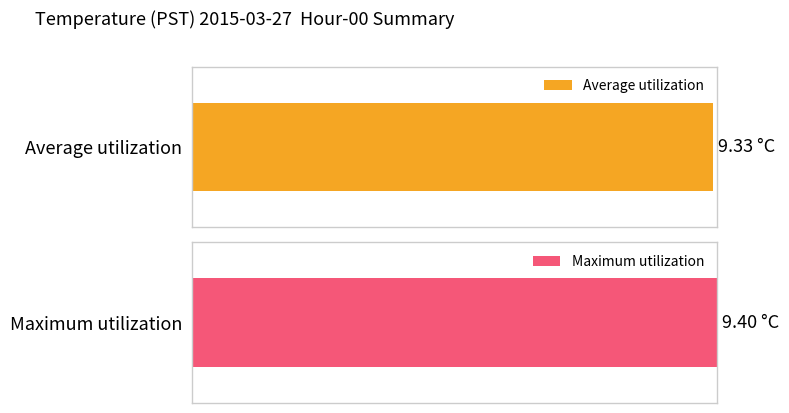

What is the maximum value for Maximum utilization?

9.4